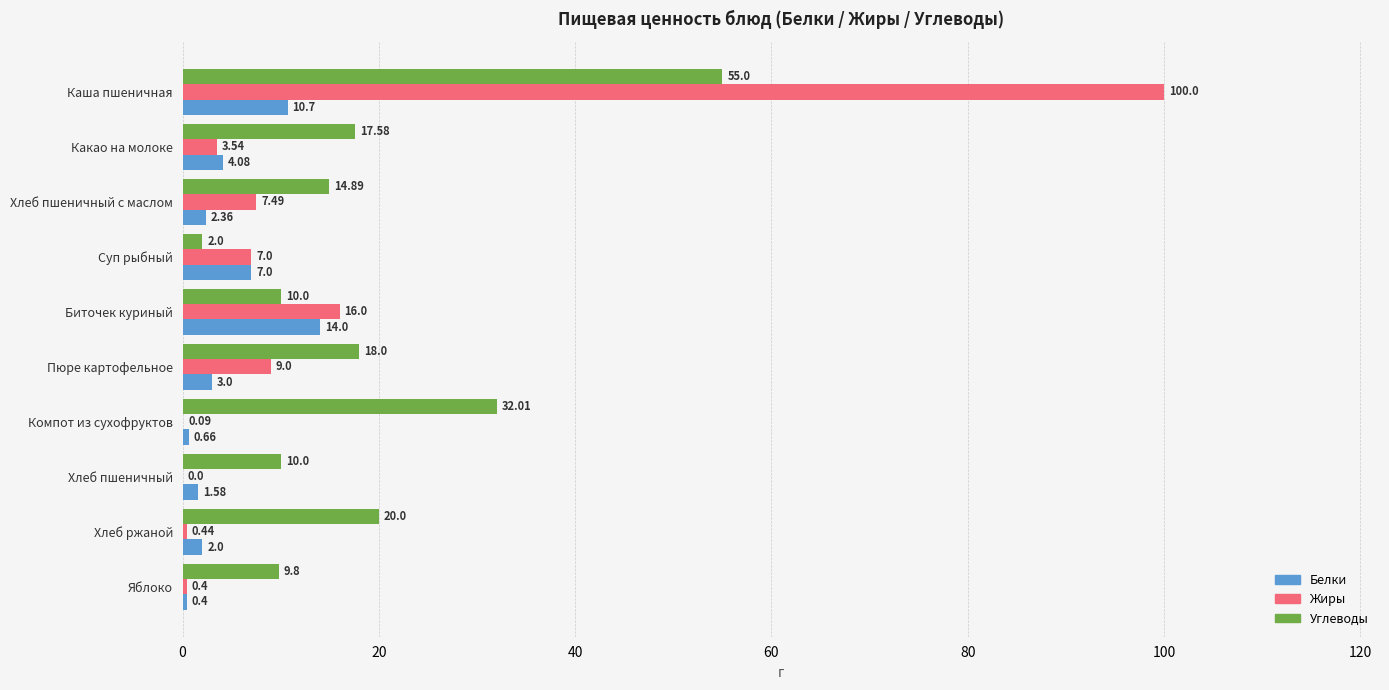

What is the sum of the Жиры values at Какао на молоке and Суп рыбный?

10.5